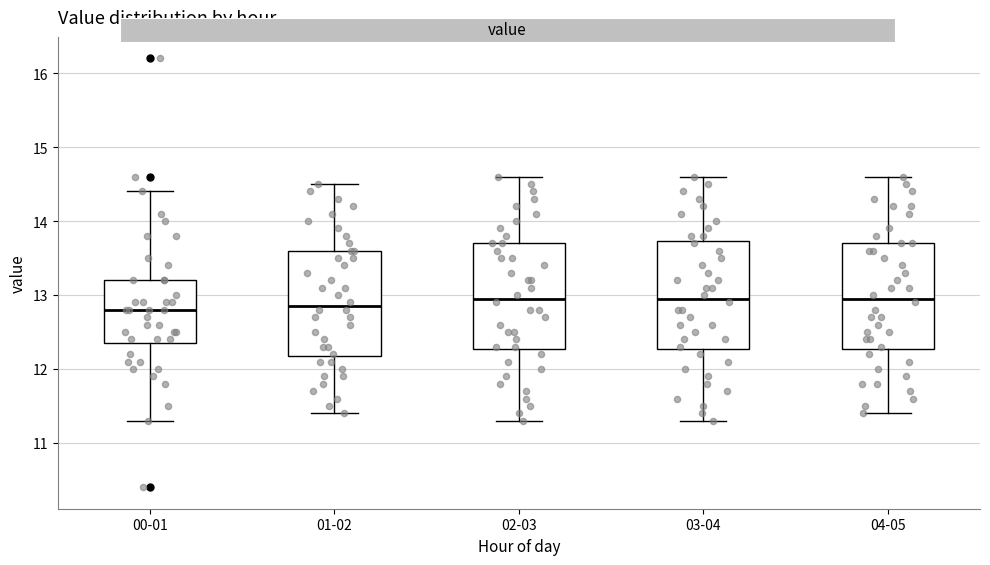

Where does the upper whisker of the box for 04-05 end on the y-axis? The values are not printed on the chart, so give them approximately, as read against the axis.

14.6